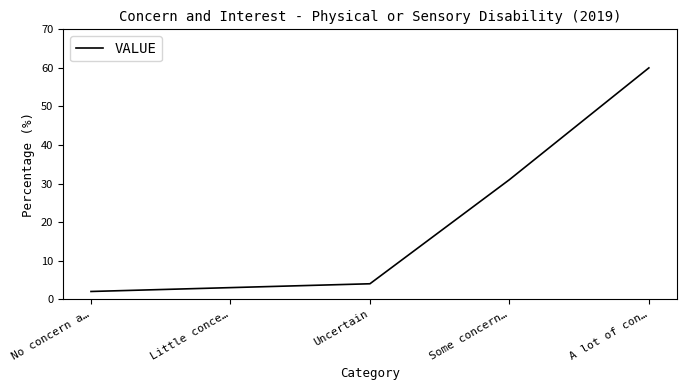

What is the sum of the values at Some concern… and Uncertain?

35